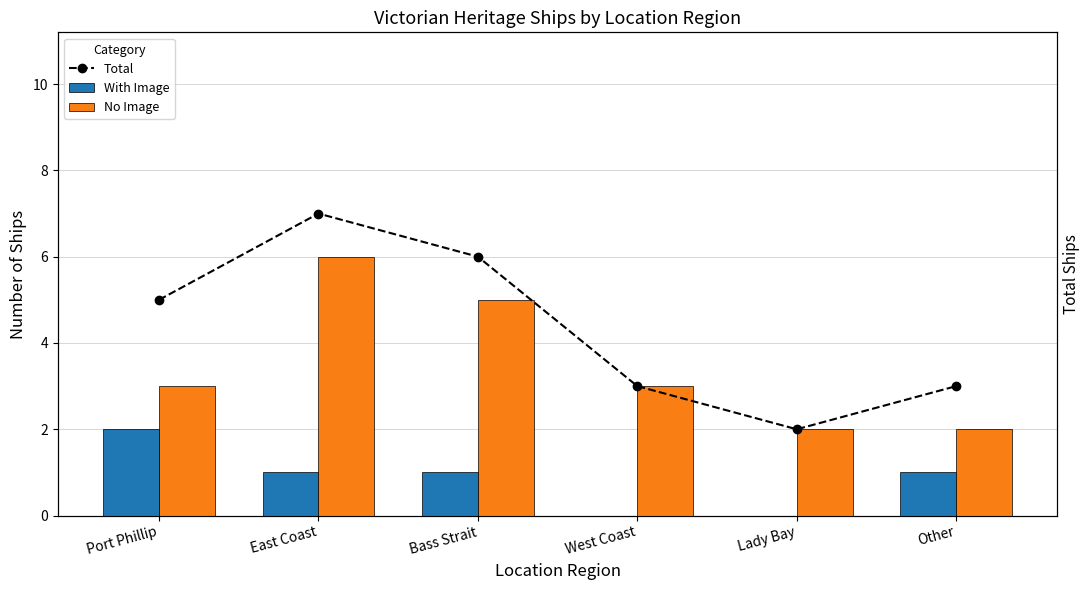

What position from the right is Other?

1